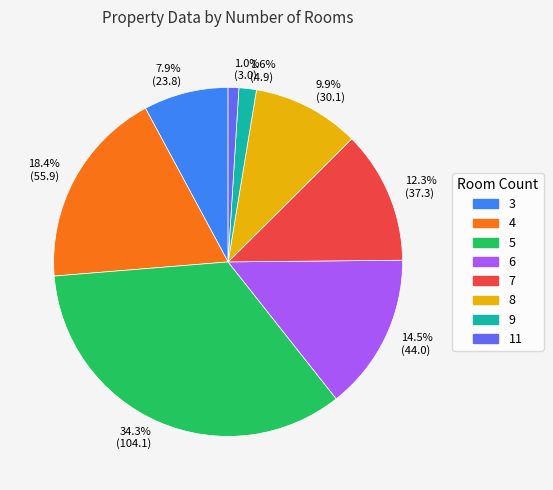

Is there any slice that represents more than half of the pie?

No